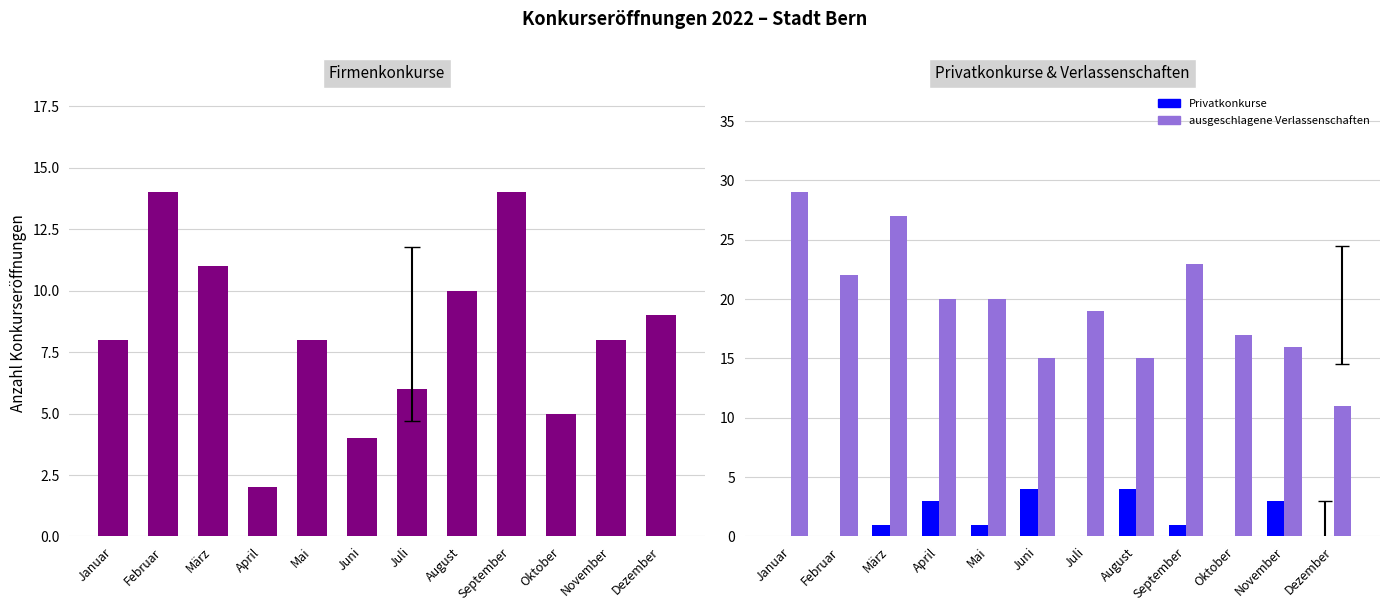

At how many categories does at least one series exceed 19?

6